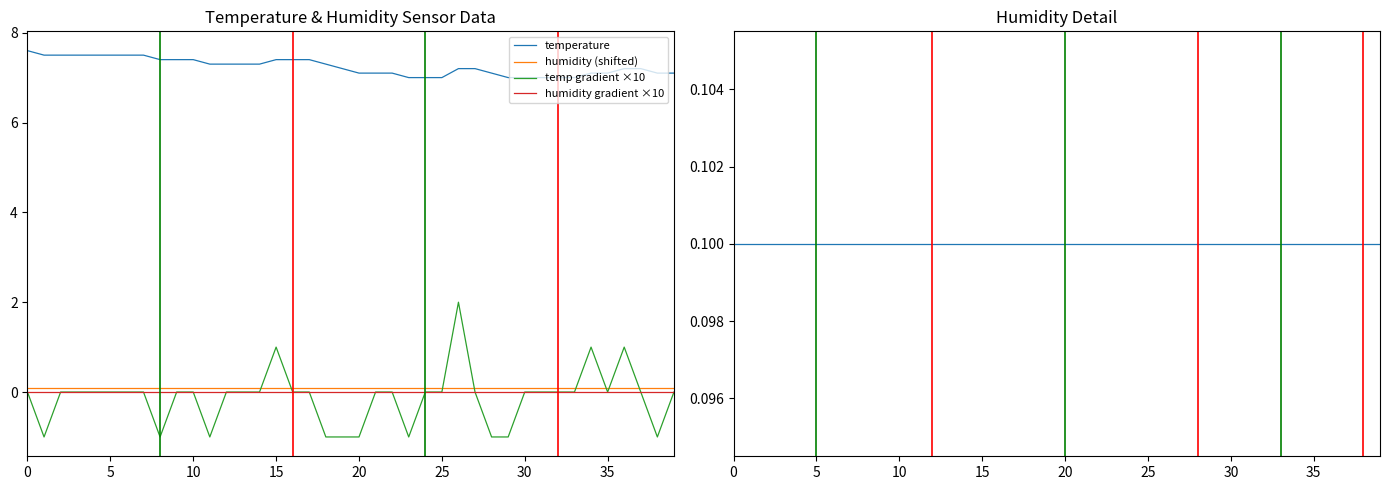

True or false: temp gradient ×10 has more than 2 points higher than both neighbors.

True